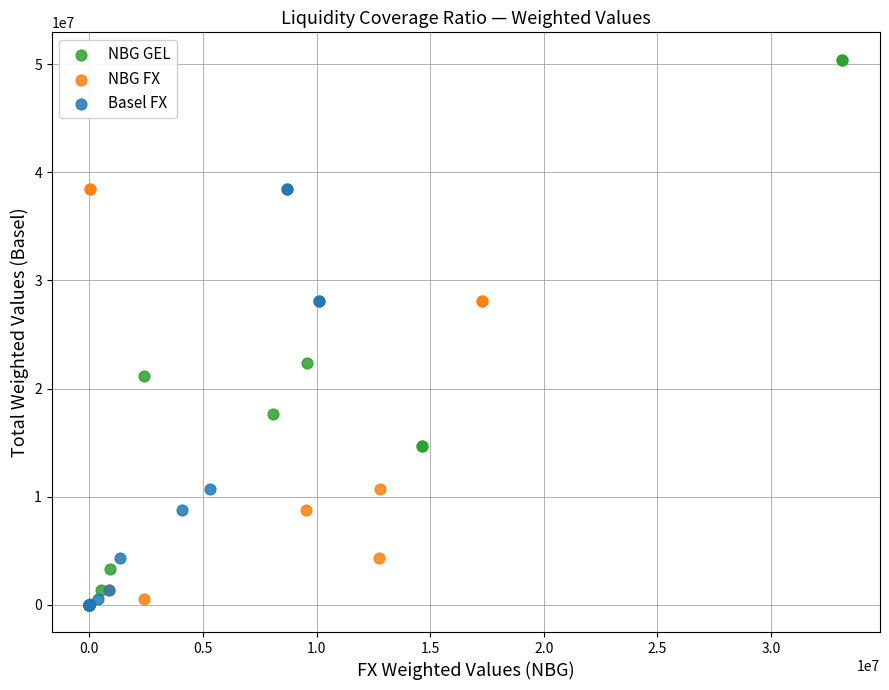

What are all the series names shown in the legend?

NBG GEL, NBG FX, Basel FX